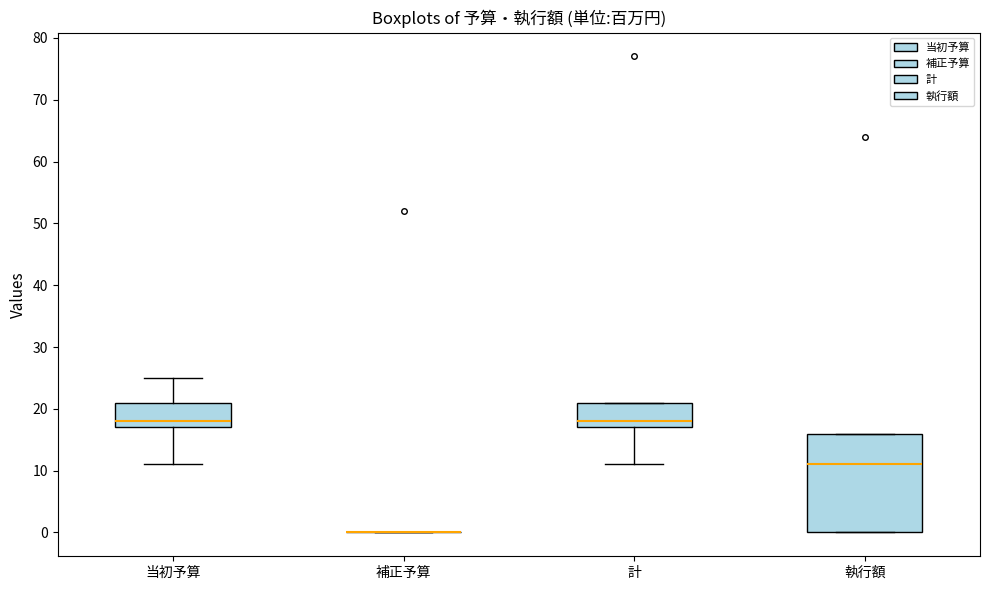

Reading left to right, read every box against the y-axis: the position of its median line, the range the box covers, and the ends of its whiskers. The values are not printed on the chart, so give them approximately, as read against the axis.

当初予算: median 18, box 17 to 21, whiskers 11 to 25
補正予算: box collapsed to a line at 0, whiskers 0 to 0
計: median 18, box 17 to 21, whiskers 11 to 21
執行額: median 11, box 0 to 16, whiskers 0 to 16